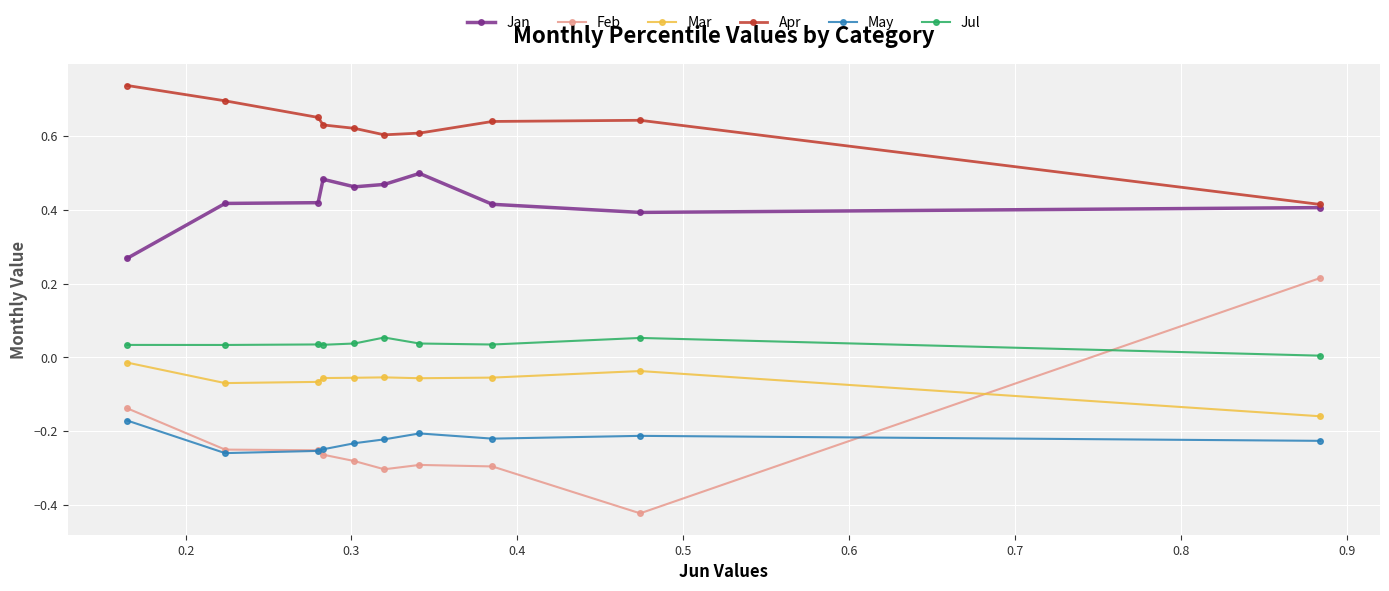

True or false: Jul and Feb cross at least once.

True